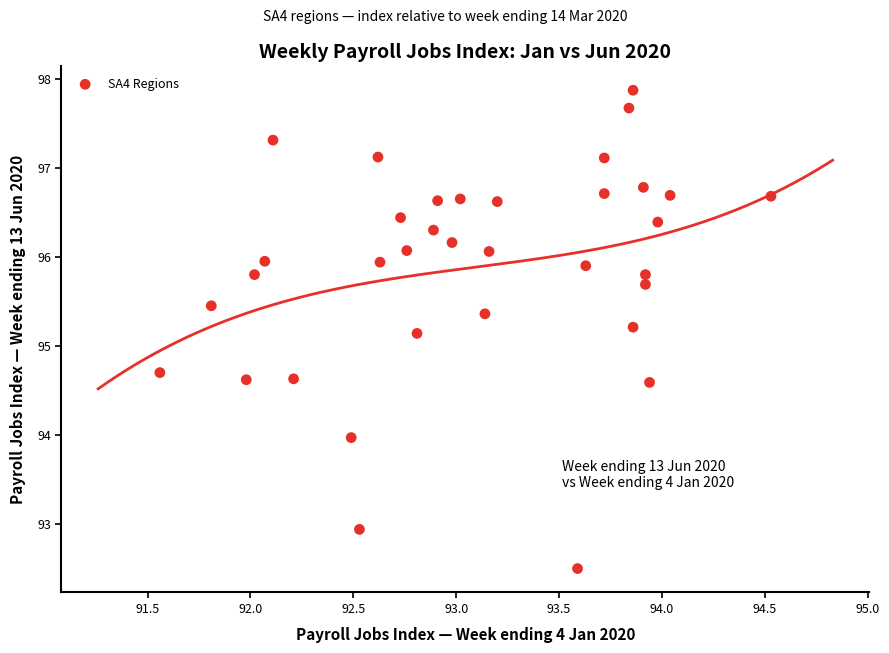

What is the range of X values (max minus min)?

3.0